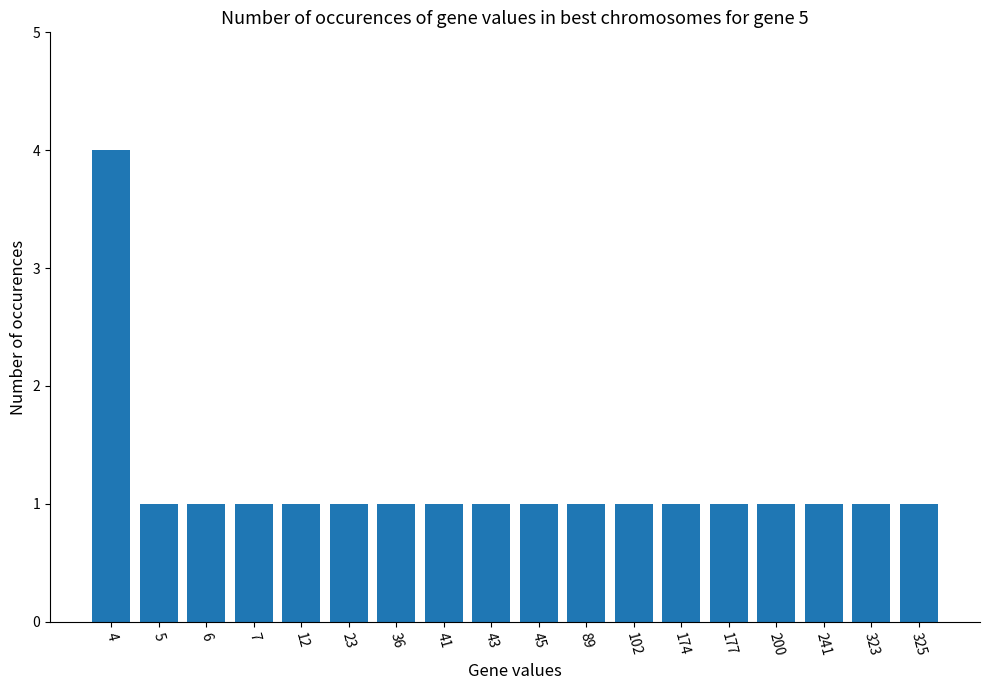

What is the value of the 6th bar from the left?

1